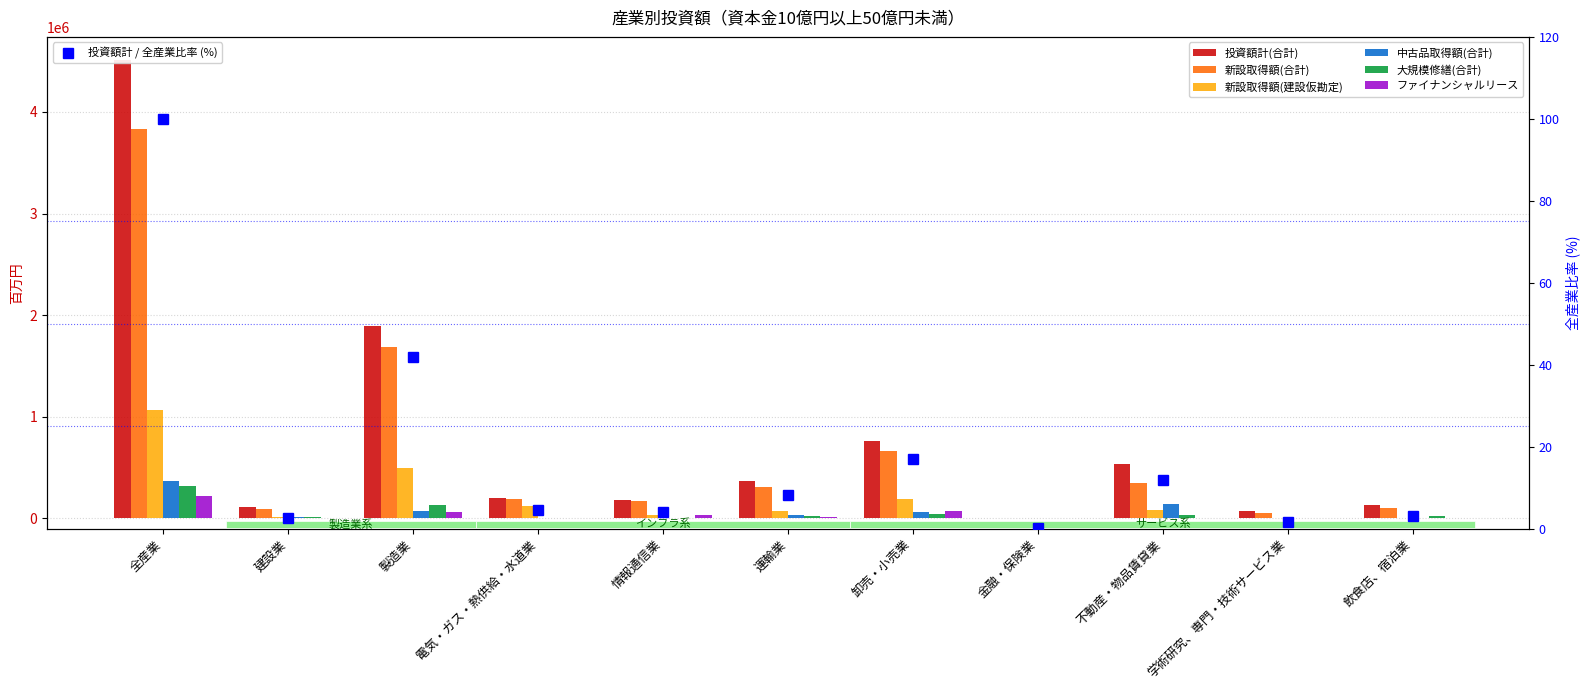

The value of 新設取得額(建設仮勘定) at 運輸業 is 113330. True or false?

False